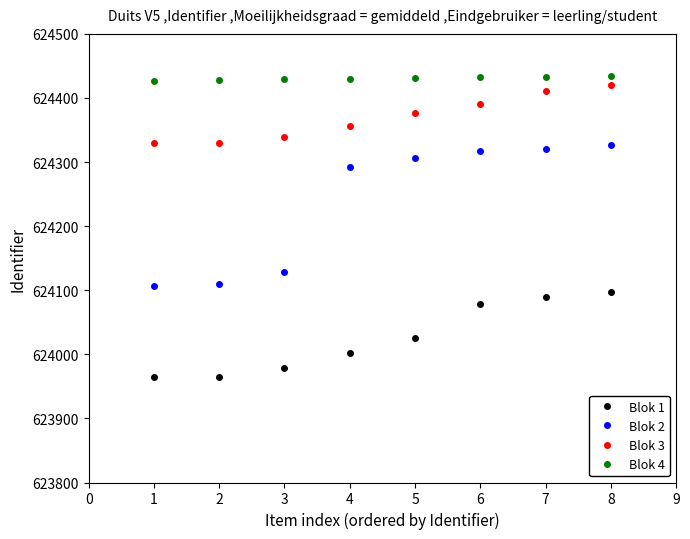

The value of Blok 3 at 3 is 624339. True or false?

True